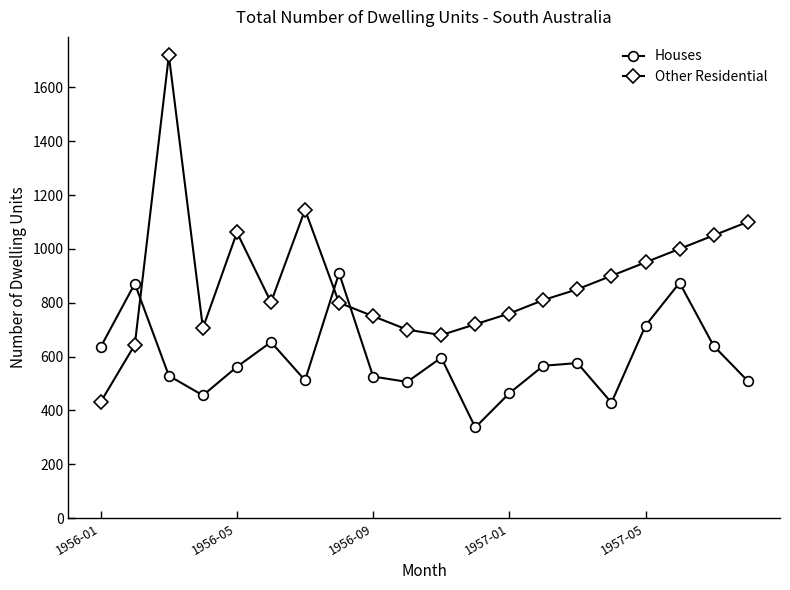

In Other Residential, how many points are higher than both neighbors (excluding endpoints)?

3